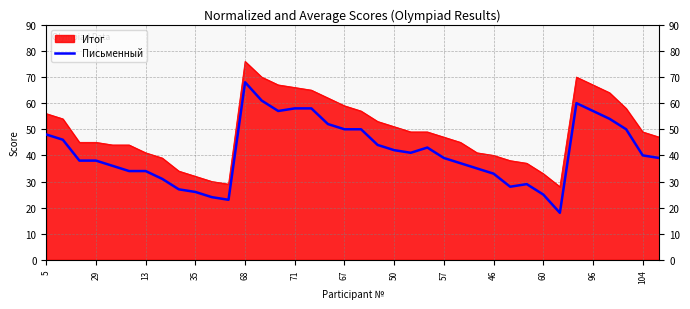

What is the maximum value shown in the chart?

76